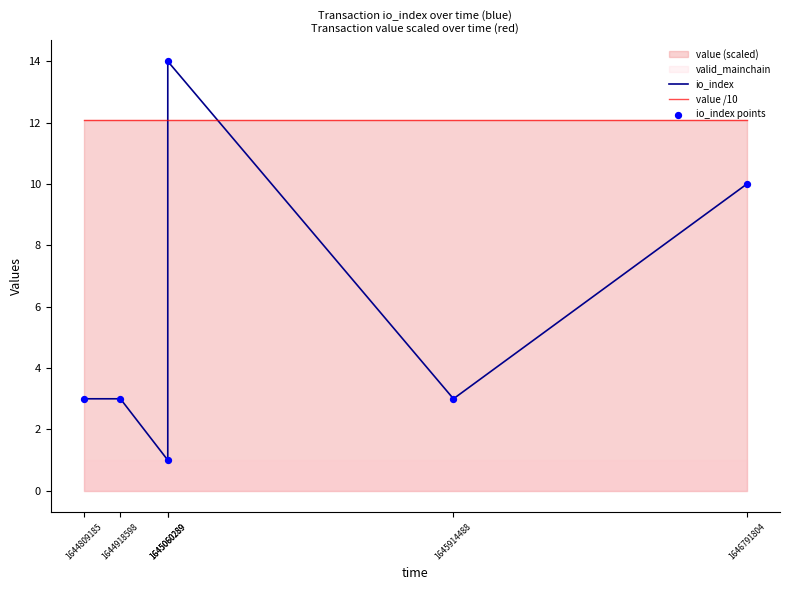

Which series contains the highest Y value?

io_index